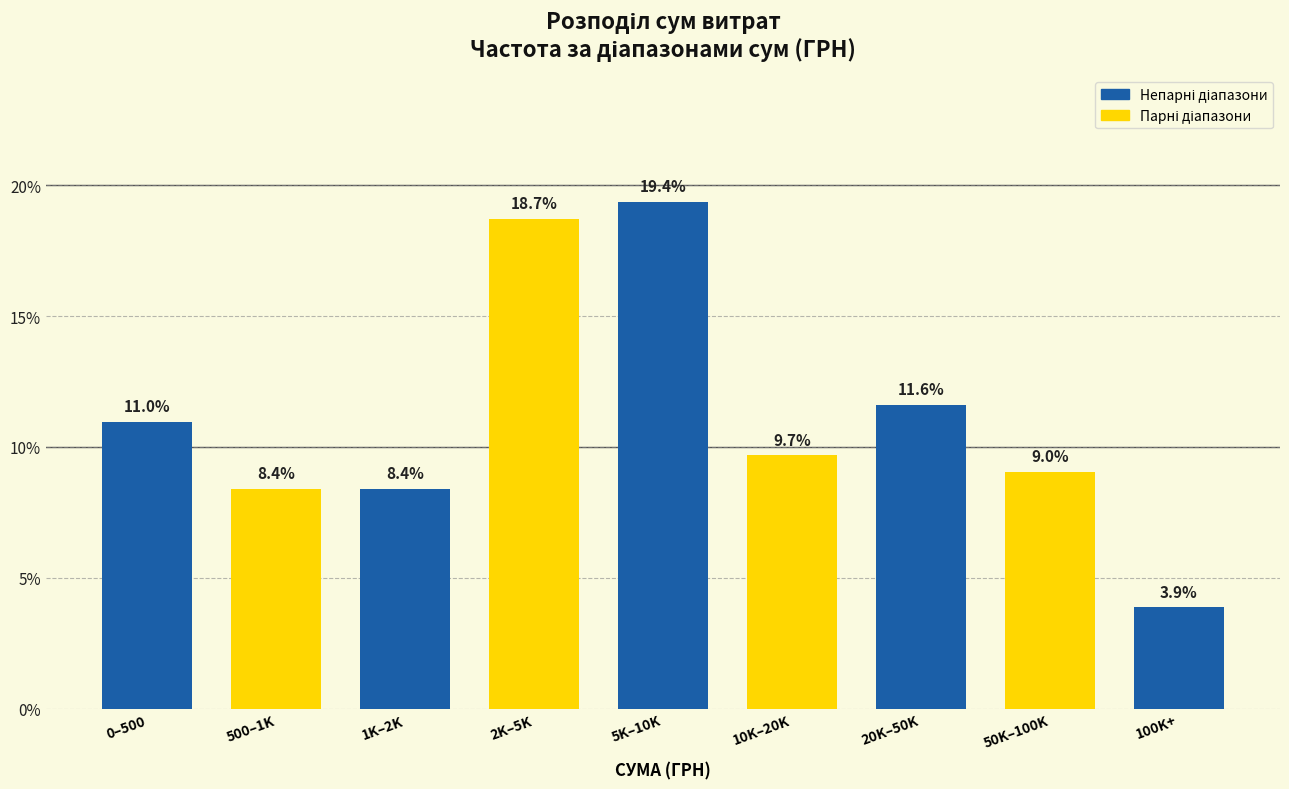

Reading right to left, list all the values displayed in this chart.

3.9	9.0	11.6	9.7	19.4	18.7	8.4	8.4	11.0